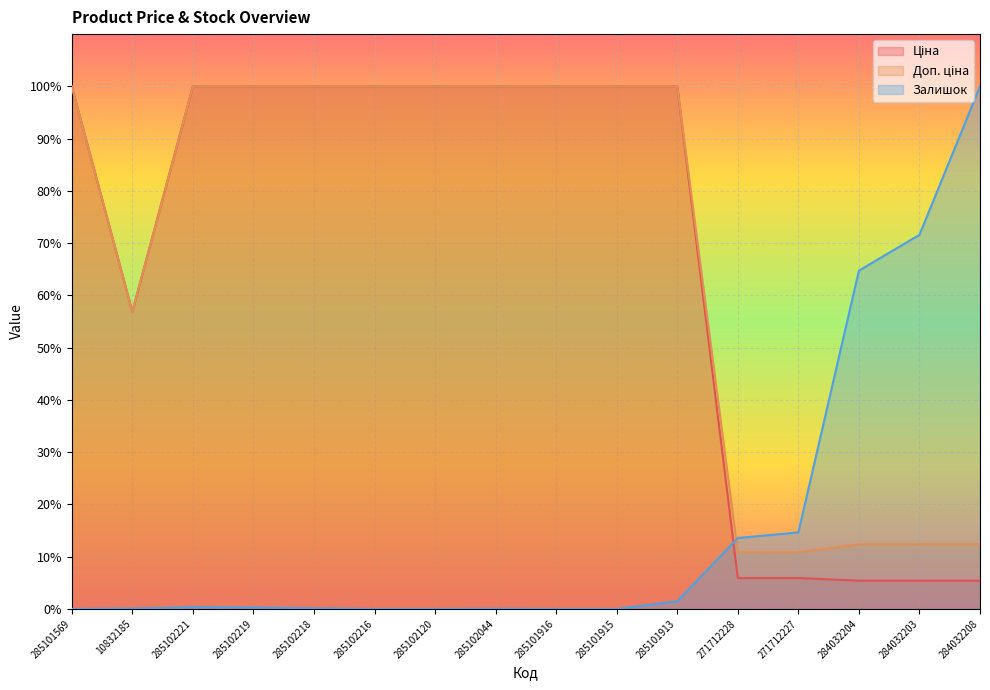

The value of Доп. ціна at 285102120 is 100.0. True or false?

True